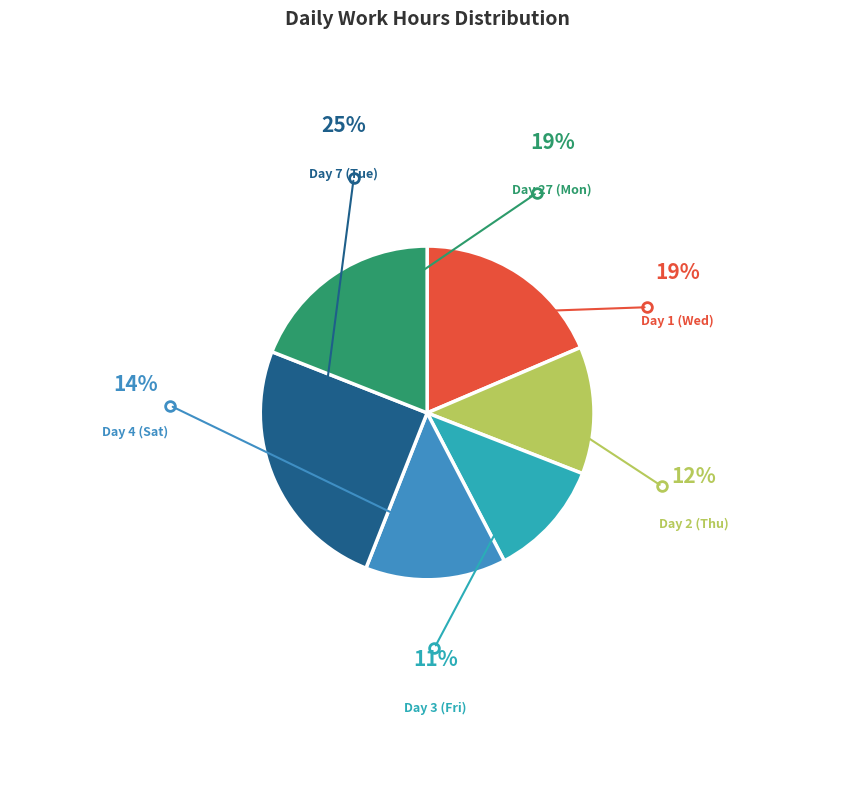

Is it true that Day 2 (Thu) is 18% of the pie?

False